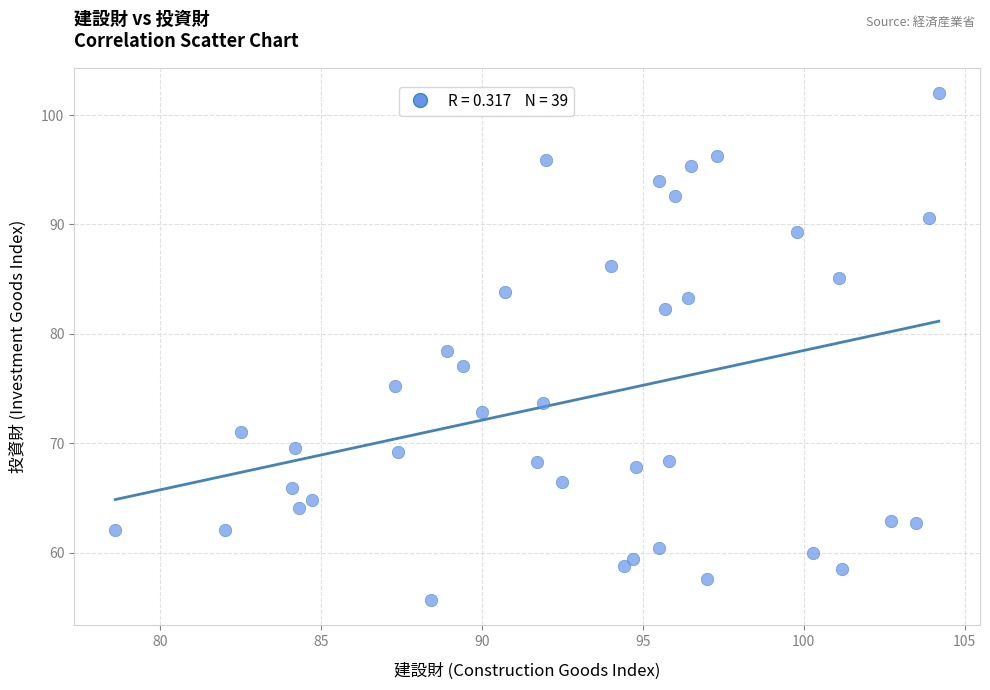

What is the range of Y values (max minus min)?

46.3